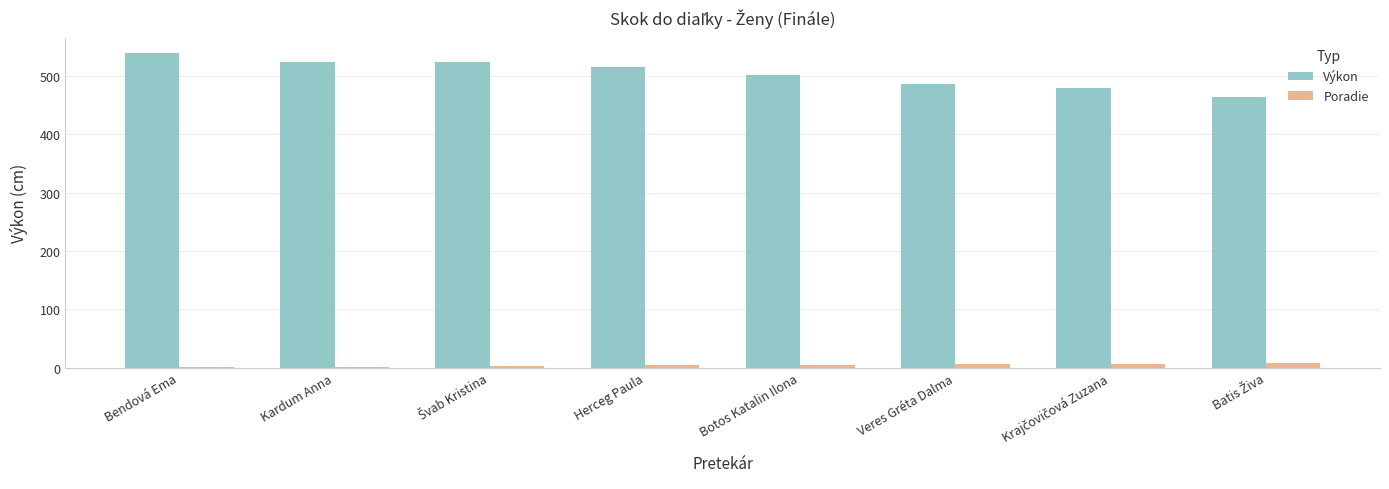

Is the value of Poradie at Herceg Paula greater than the value of Výkon at Bendová Ema?

No